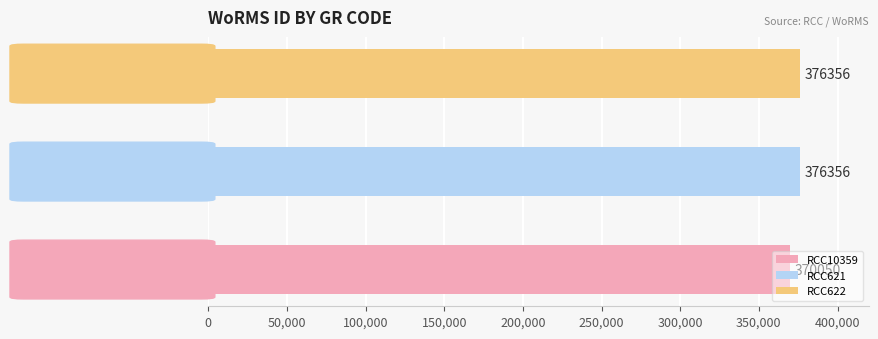

What is the maximum value shown in the chart?

376356